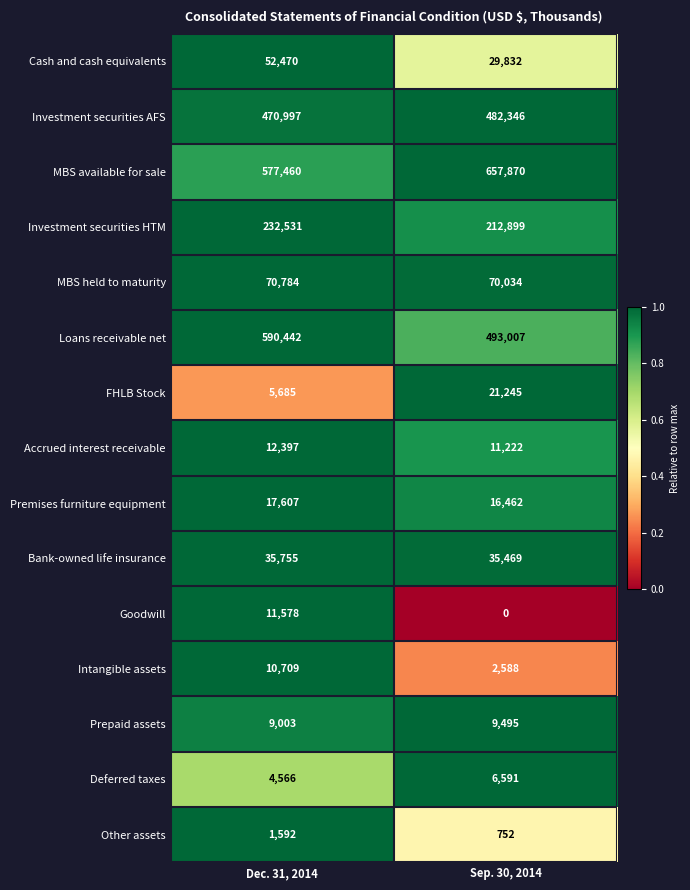

Which series has the largest range (max minus min)?

Loans receivable net